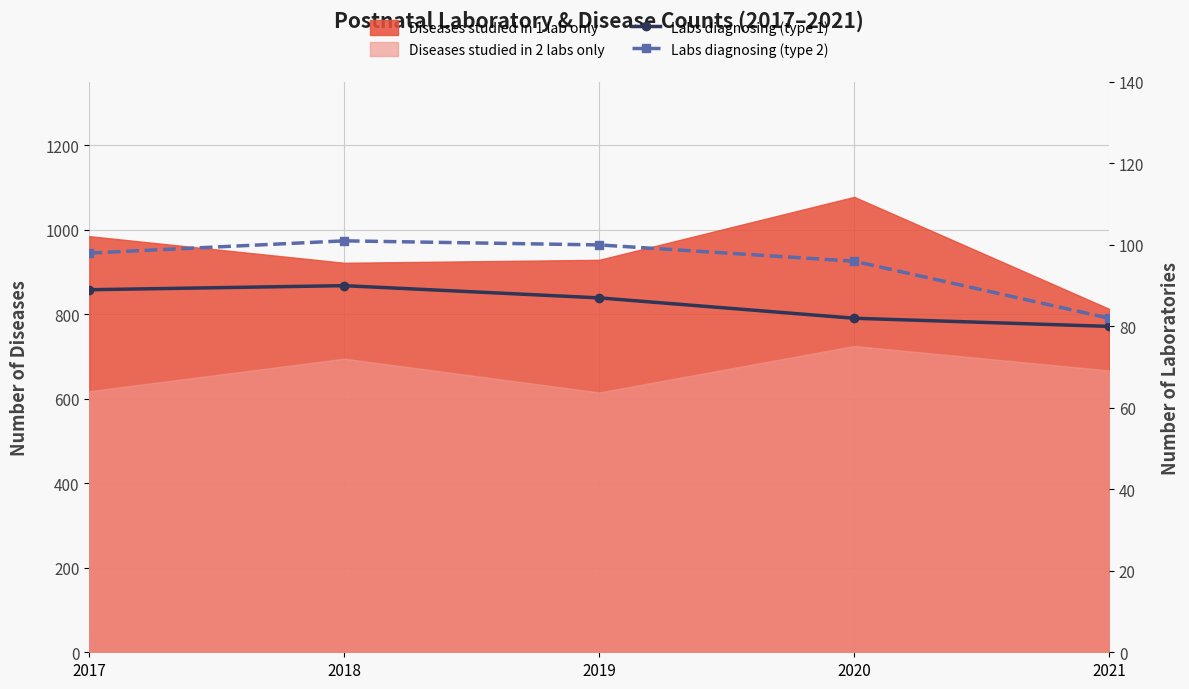

True or false: Labs diagnosing (type 2) and Labs diagnosing (type 1) intersect in this chart.

False